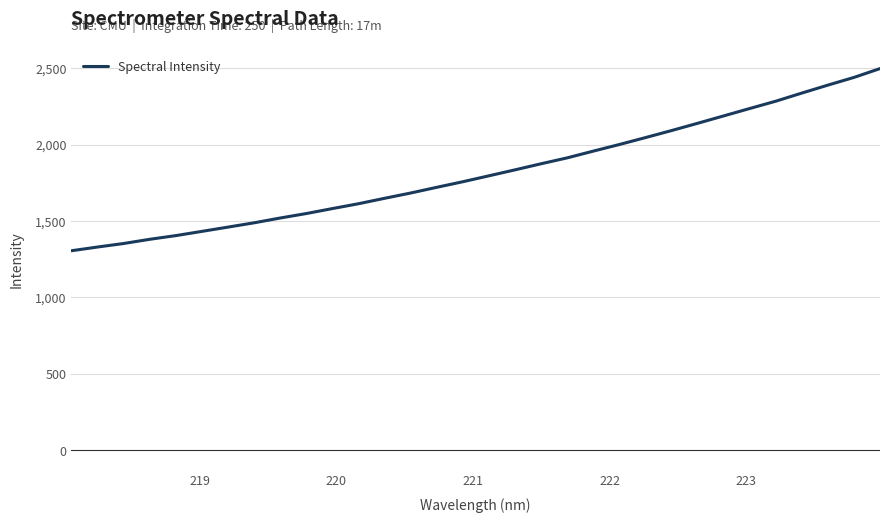

What is the difference between the maximum and minimum values?

1192.0